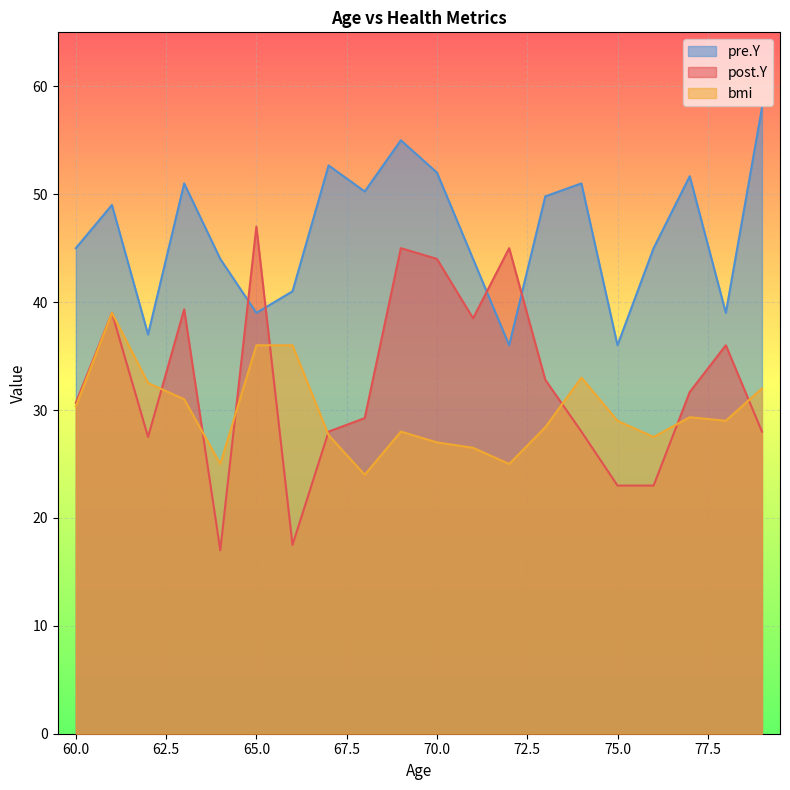

Rank the series at 73 from highest to lowest value.

pre.Y, post.Y, bmi